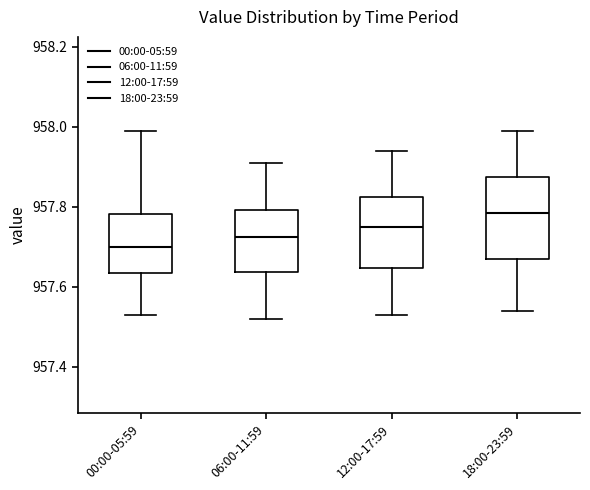

Comparing the boxes themselves (not the whiskers), which one is the tallest?

18:00-23:59